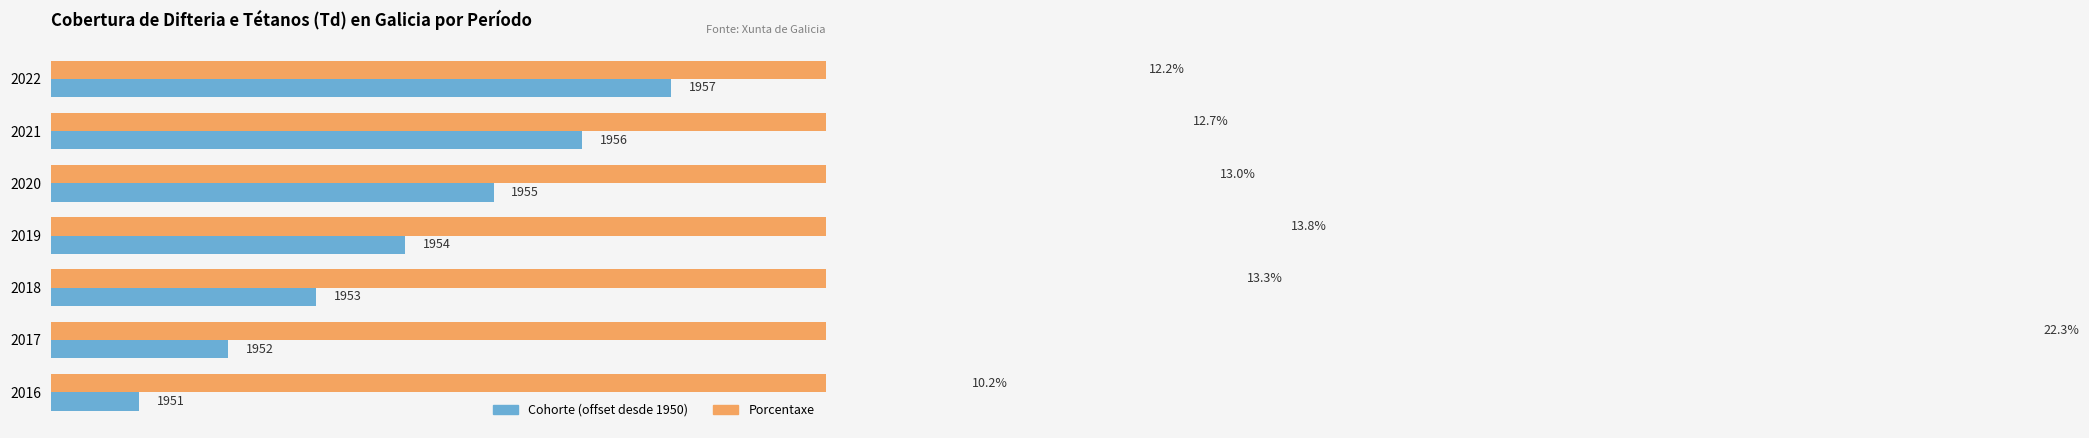

How many data points does each series have?

7